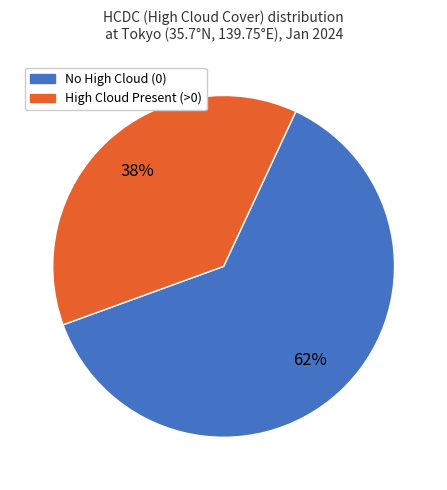

Count the number of slices in the pie.

2